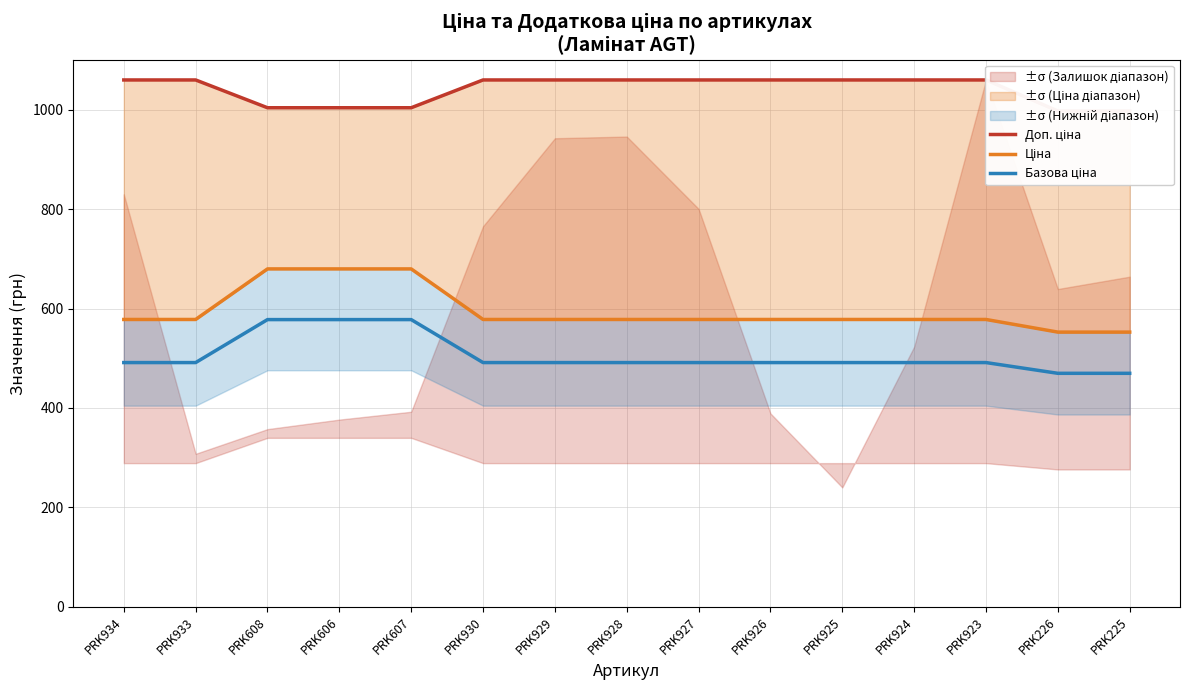

What is the minimum value for Базова ціна?

469.8